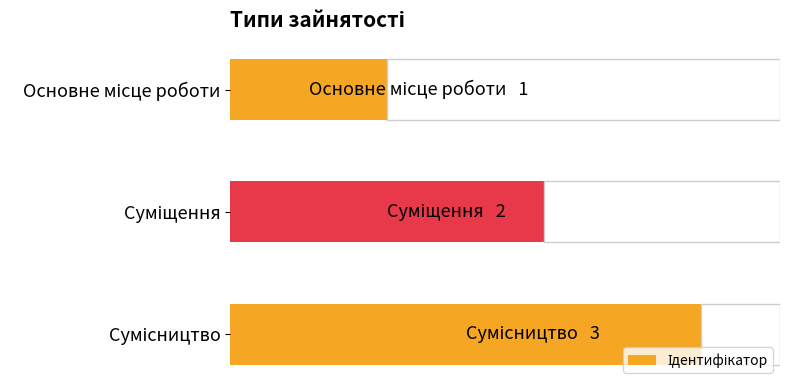

What is the average value?

2